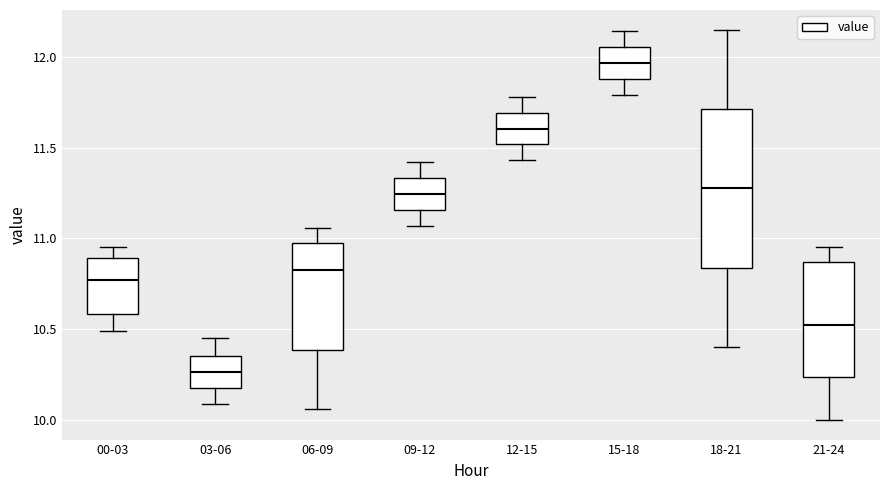

Reading left to right, read every box against the y-axis: the position of its median line, the range the box covers, and the ends of its whiskers. The values are not printed on the chart, so give them approximately, as read against the axis.

00-03: median 10.75, box 10.60 to 10.90, whiskers 10.50 to 10.95
03-06: median 10.25, box 10.20 to 10.35, whiskers 10.10 to 10.45
06-09: median 10.85, box 10.40 to 10.95, whiskers 10.05 to 11.05
09-12: median 11.25, box 11.15 to 11.35, whiskers 11.05 to 11.40
12-15: median 11.60, box 11.50 to 11.70, whiskers 11.45 to 11.80
15-18: median 11.95, box 11.90 to 12.05, whiskers 11.80 to 12.15
18-21: median 11.30, box 10.85 to 11.70, whiskers 10.40 to 12.15
21-24: median 10.55, box 10.25 to 10.85, whiskers 10.00 to 10.95